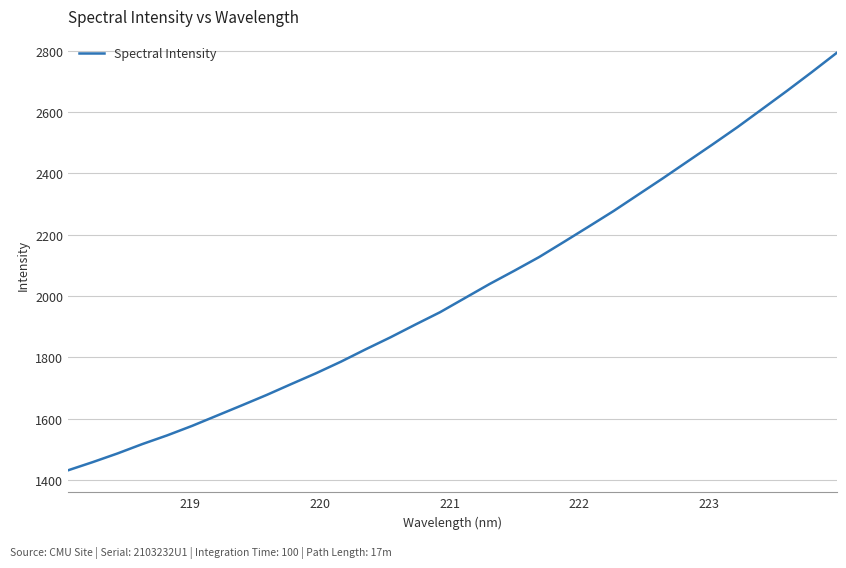

What is the greatest value displayed?

2791.9